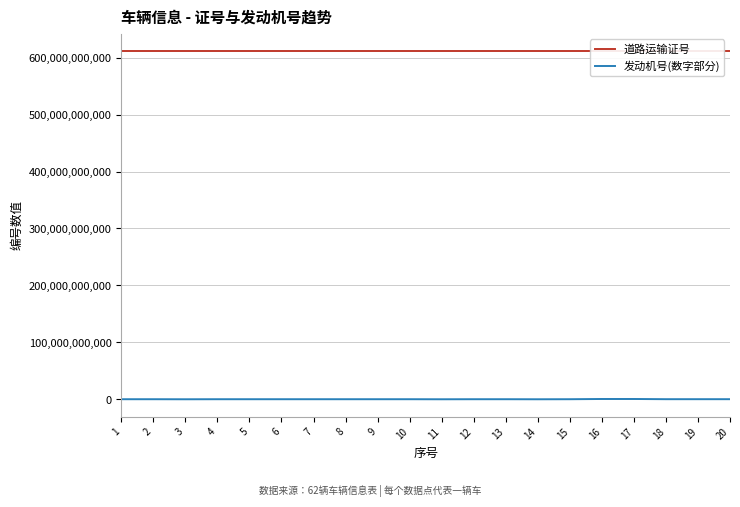

At how many categories does at least one series exceed 170787881160?

20